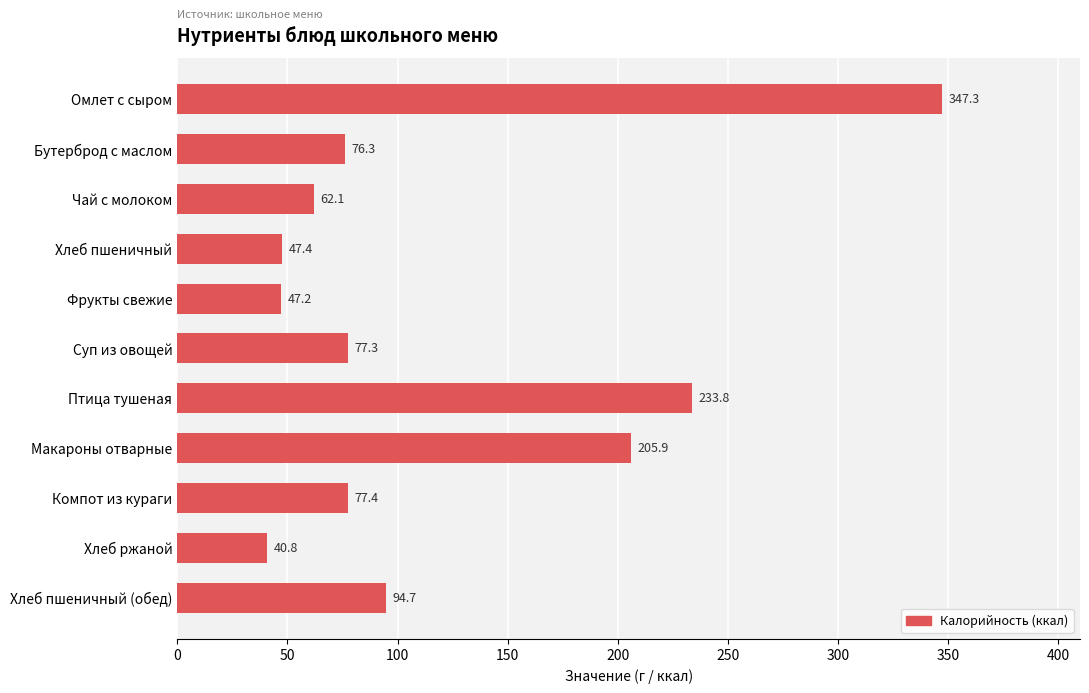

What is the maximum value shown in the chart?

347.3